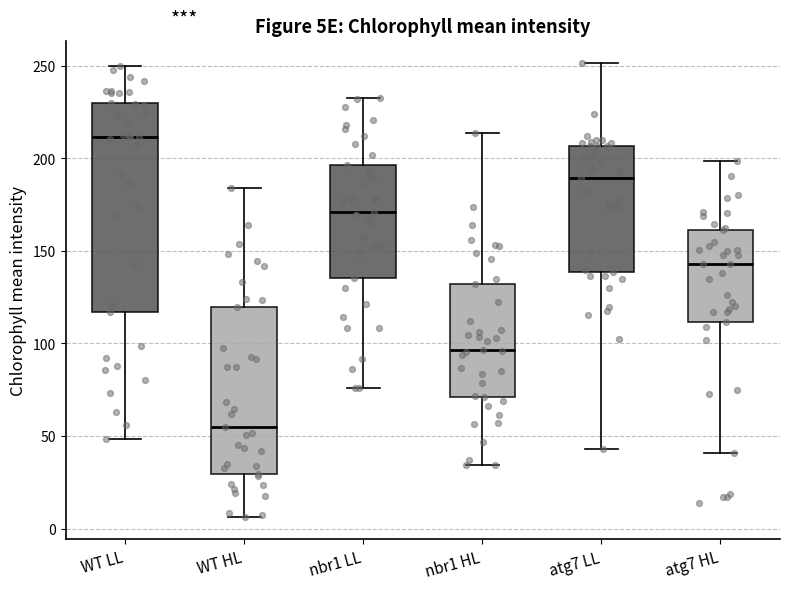

Which box's median line is the lowest?

WT HL